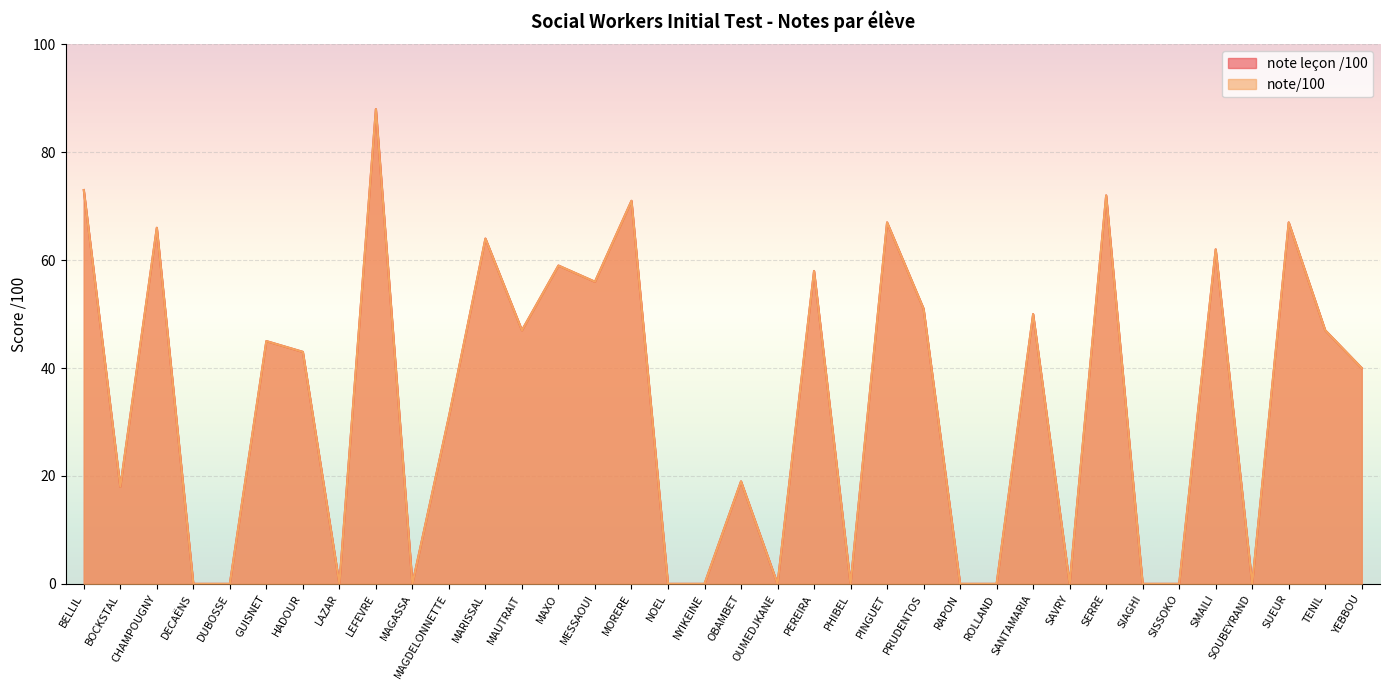

At which category does note/100 reach its first local peak?

CHAMPOUGNY